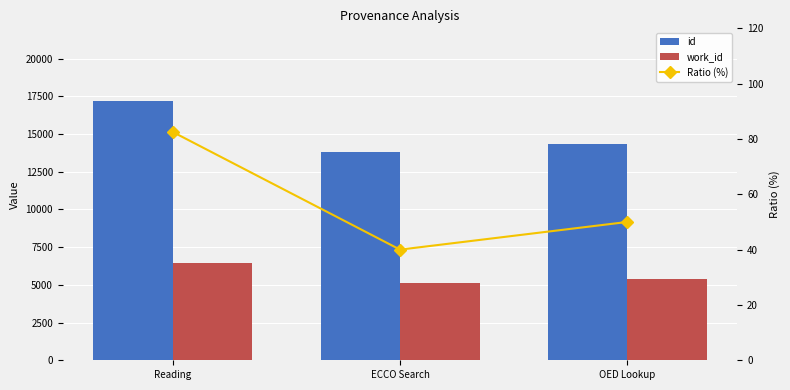

Rank the series at Reading from lowest to highest value.

Ratio (%), work_id, id